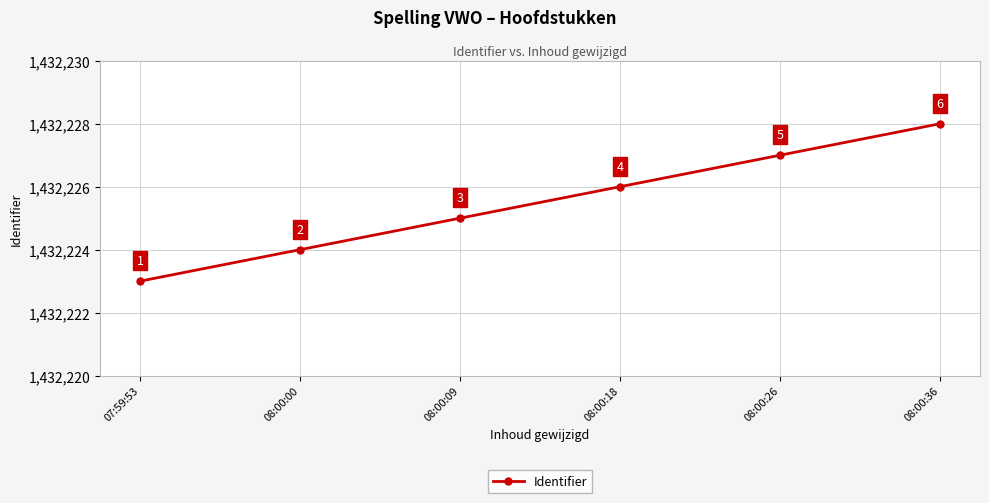

List the labels in order of value, smallest first.

07:59:53, 08:00:00, 08:00:09, 08:00:18, 08:00:26, 08:00:36